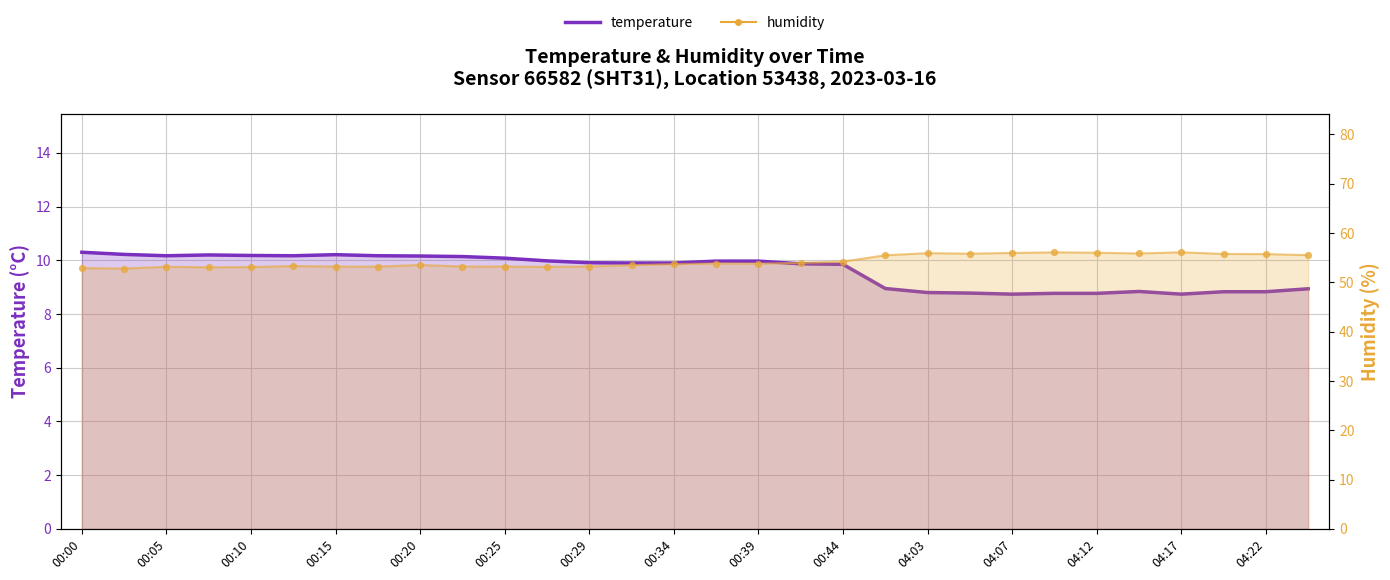

Which series contains the lowest Y value?

temperature